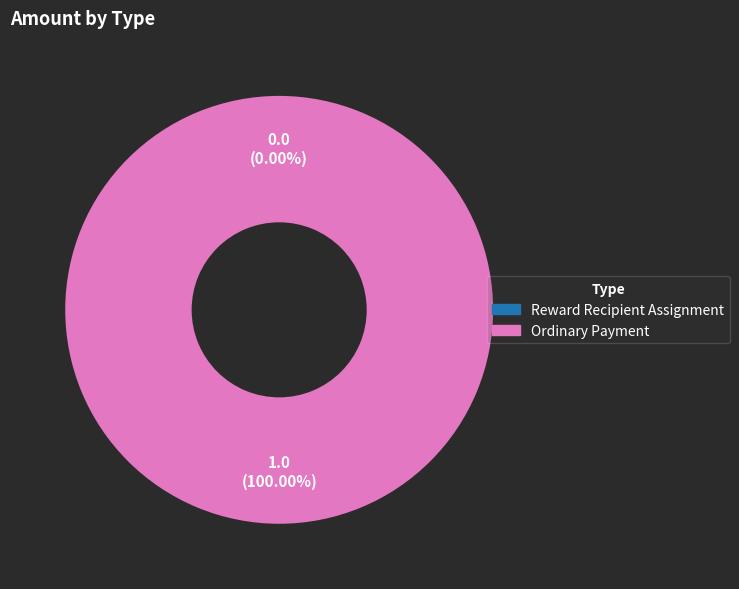

To the nearest percent, what portion does Ordinary Payment represent?

100%